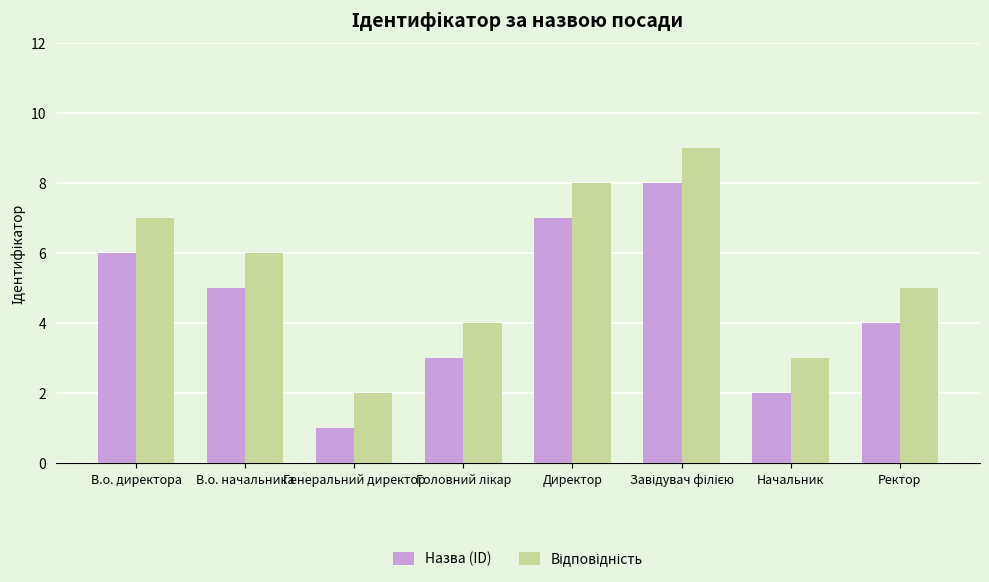

The value of Назва (ID) at В.о. директора is 2. True or false?

False